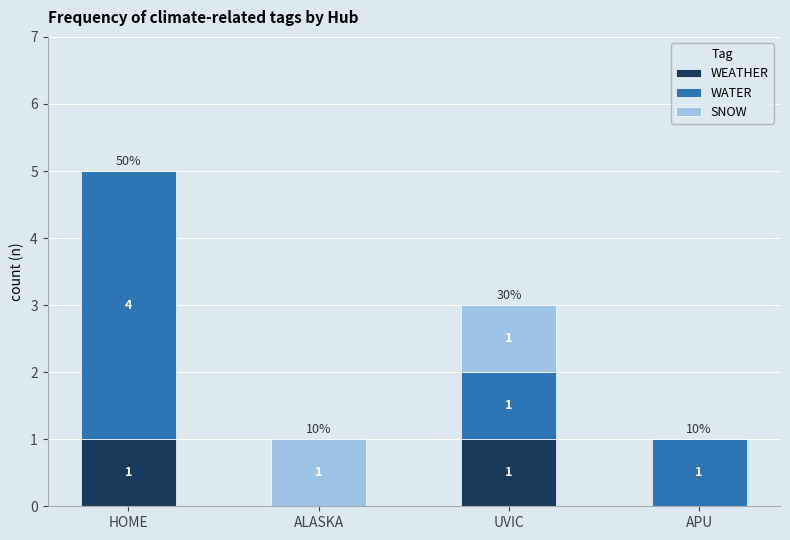

At which category is the sum across all series the highest?

HOME